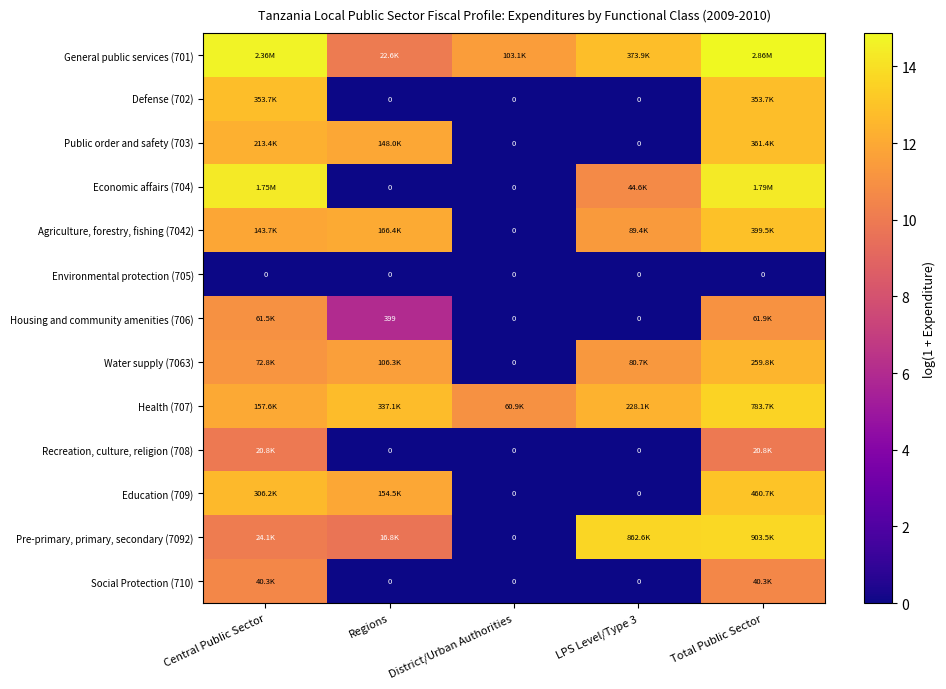

Which category has the lowest value in the Agriculture, forestry, fishing (7042) series?

District/Urban Authorities